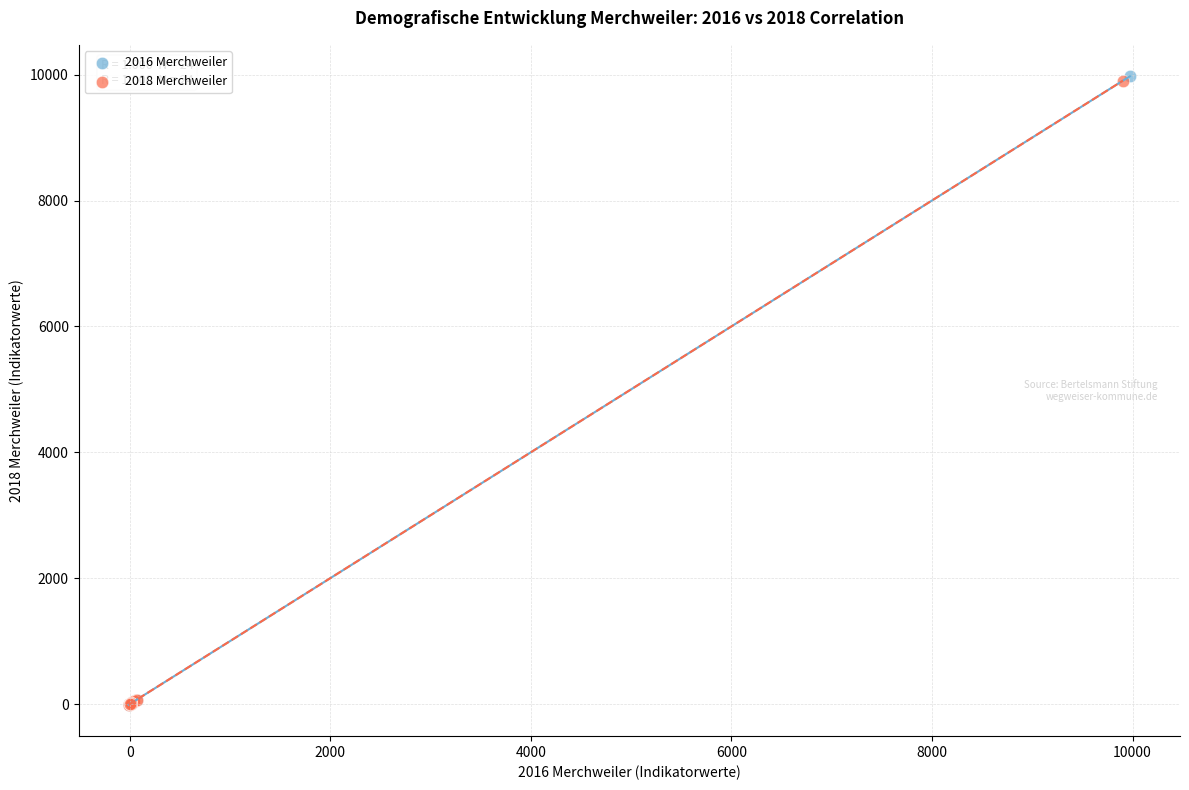

Which series has the widest spread of Y values?

2016 Merchweiler